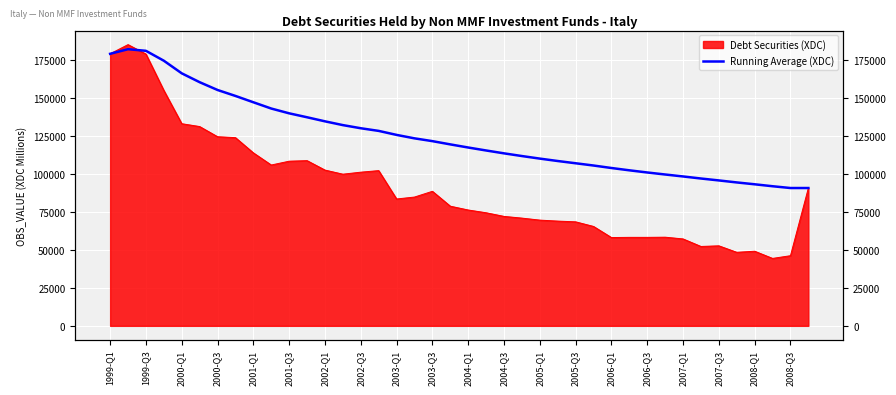

How many lines are shown in the chart?

1